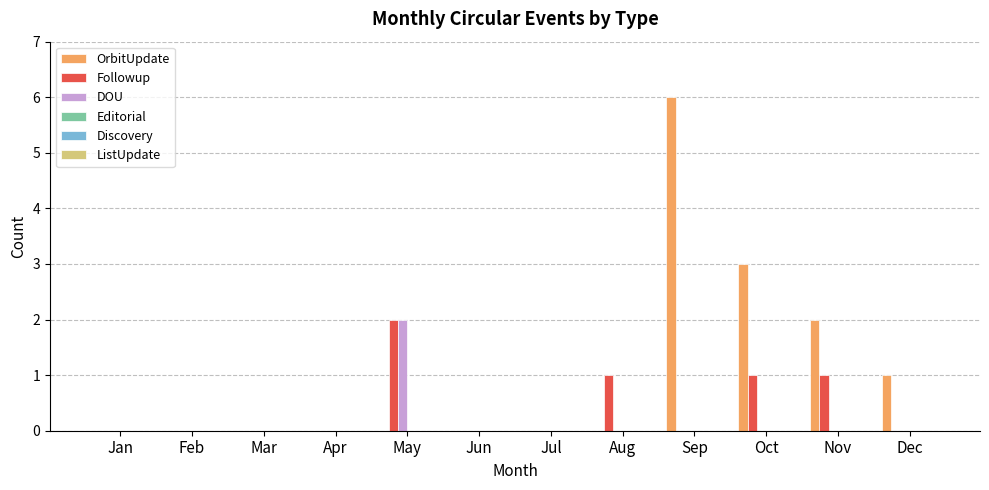

At which category is the sum across all series the highest?

Sep